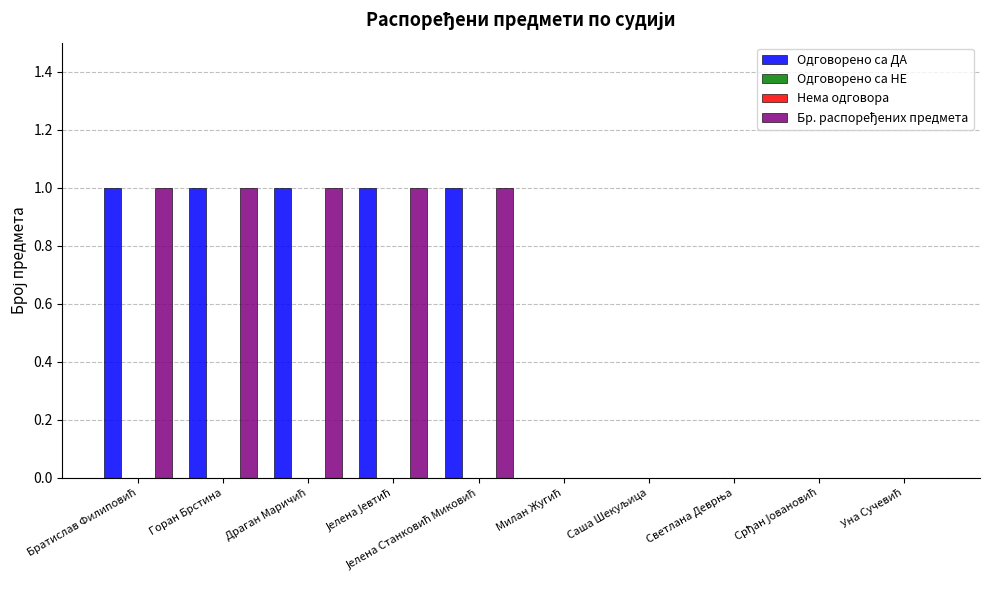

What position from the left is Горан Брстина?

2